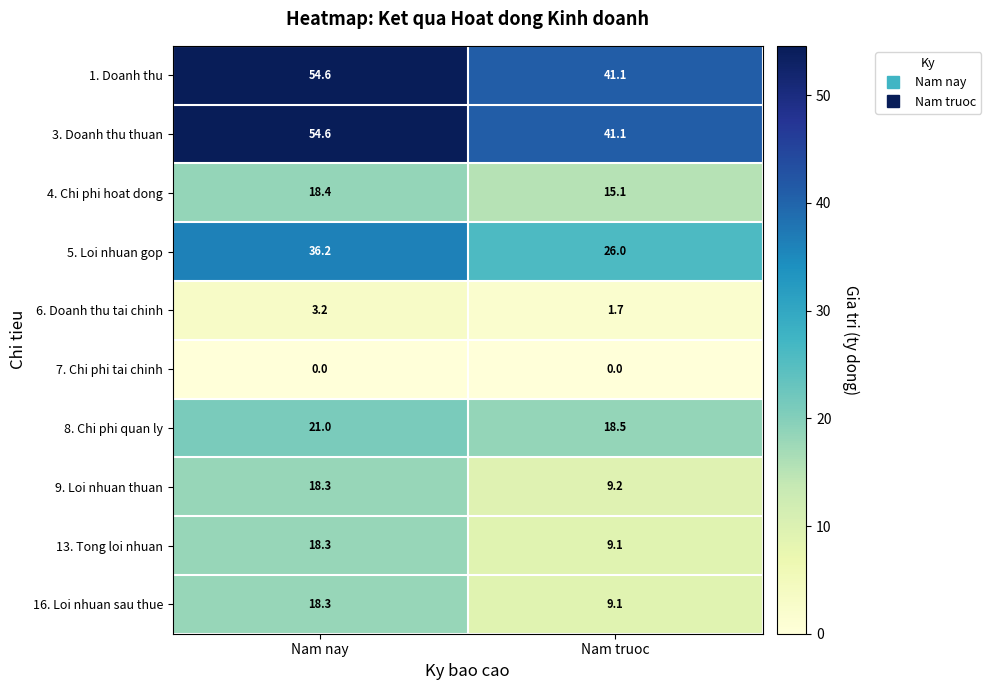

Is the value of 13. Tong loi nhuan at Nam truoc greater than the value of 6. Doanh thu tai chinh at Nam nay?

Yes